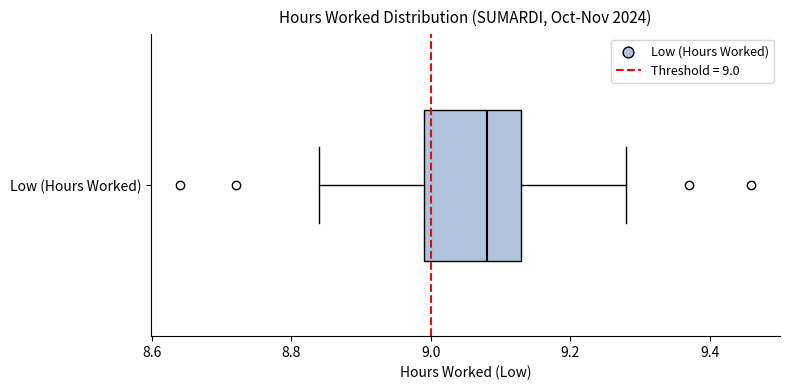

Read this box plot against the x-axis: the position of the median line, the range covered by the box, and the ends of both whiskers. The values are not printed on the chart, so give them approximately, as read against the axis.

median 9.08, box 9.00 to 9.14, whiskers 8.84 to 9.28